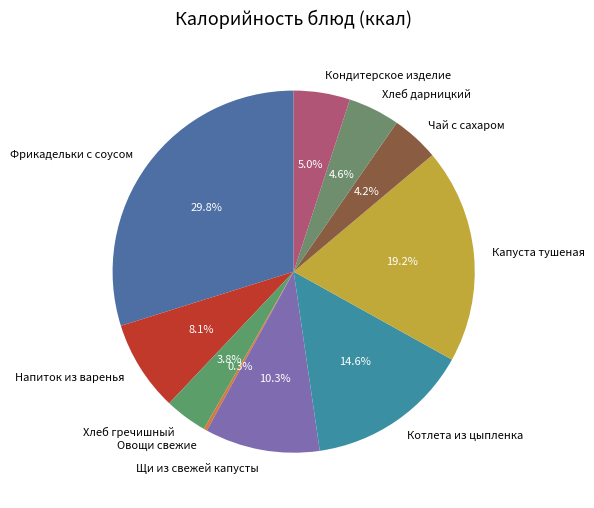

Is it true that Хлеб дарницкий is 5% of the pie?

True